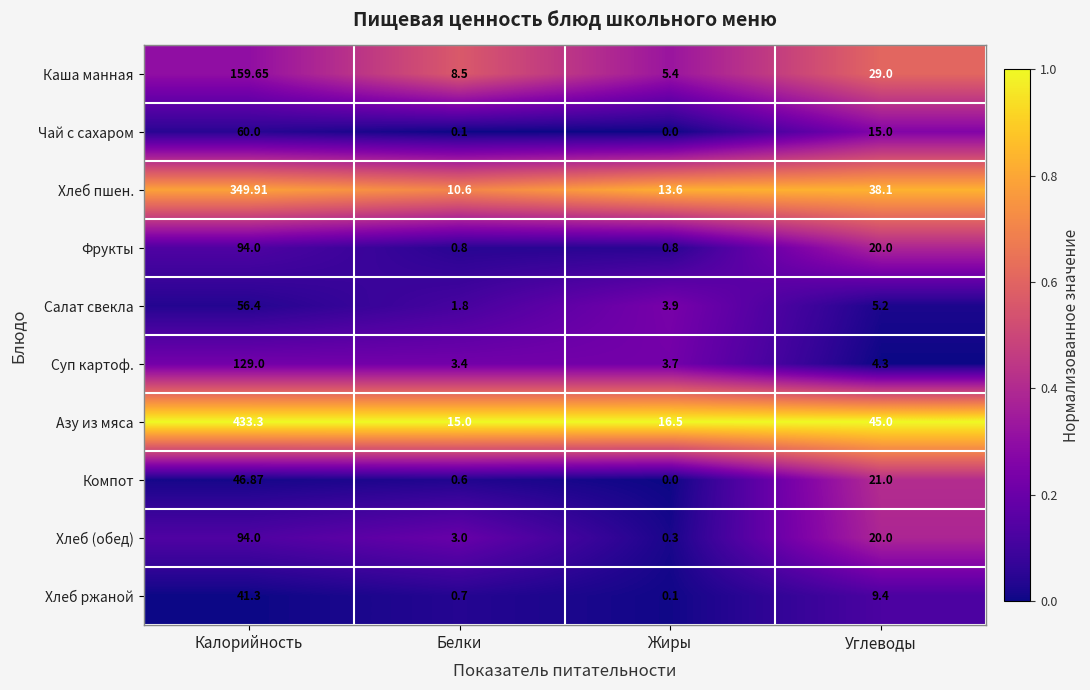

Which series has the largest total across all categories?

Азу из мяса